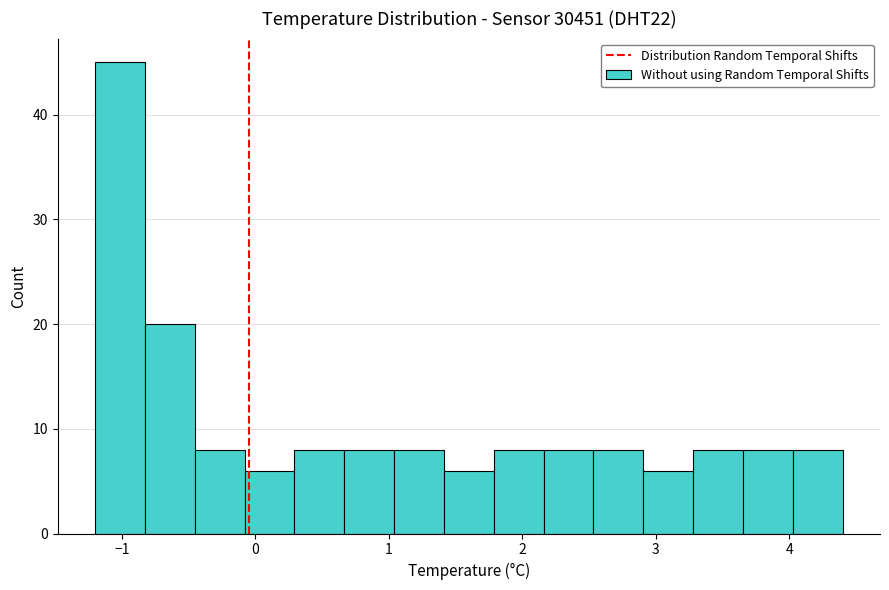

Around what value on the x-axis is the tallest bar? Give the approximate position of its centre, as read against the axis.

-1.0